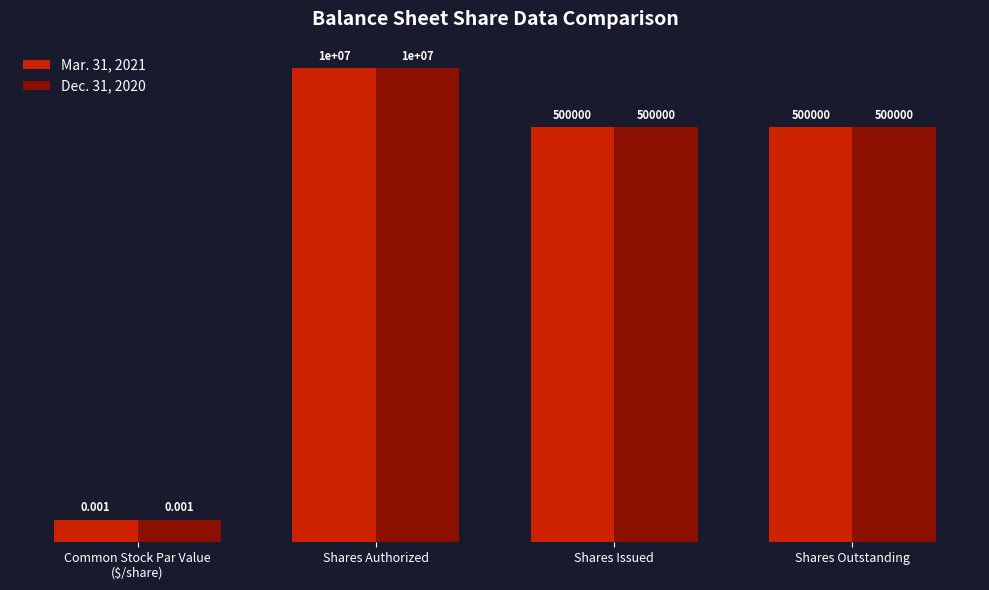

Reading left to right, extract all data points from this chart.

Mar. 31, 2021: Common Stock Par Value
($/share)=0.0	Shares Authorized=10000000.0	Shares Issued=500000.0	Shares Outstanding=500000.0
Dec. 31, 2020: Common Stock Par Value
($/share)=0.0	Shares Authorized=10000000.0	Shares Issued=500000.0	Shares Outstanding=500000.0